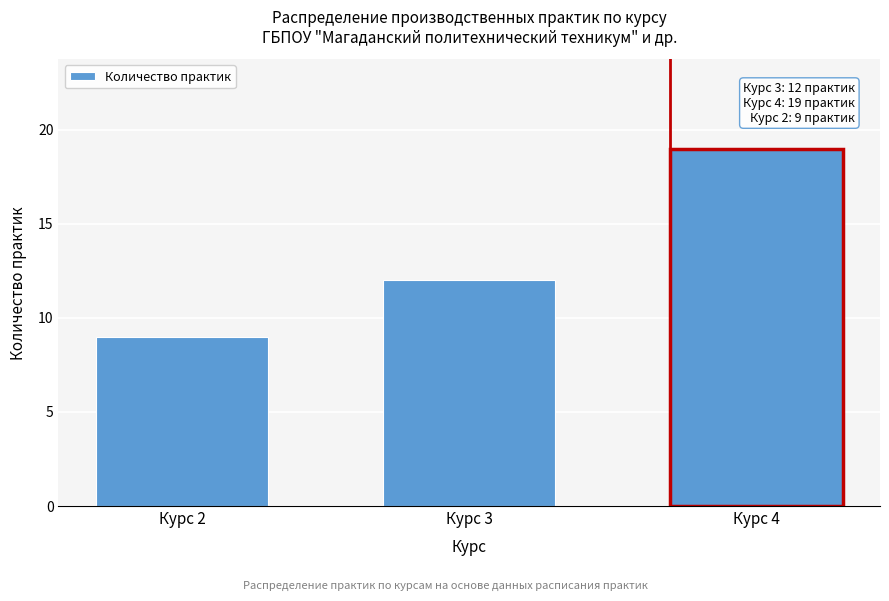

Reading left to right, transcribe all the data shown in this chart.

9	12	19